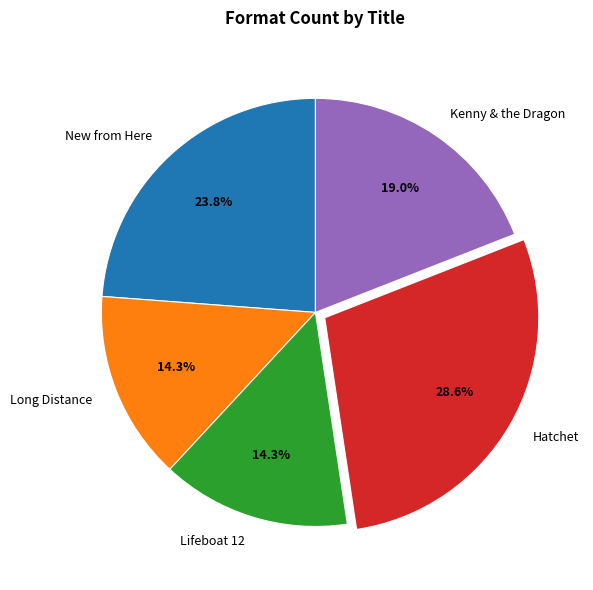

Combined, do Hatchet and Long Distance account for over 50%?

No